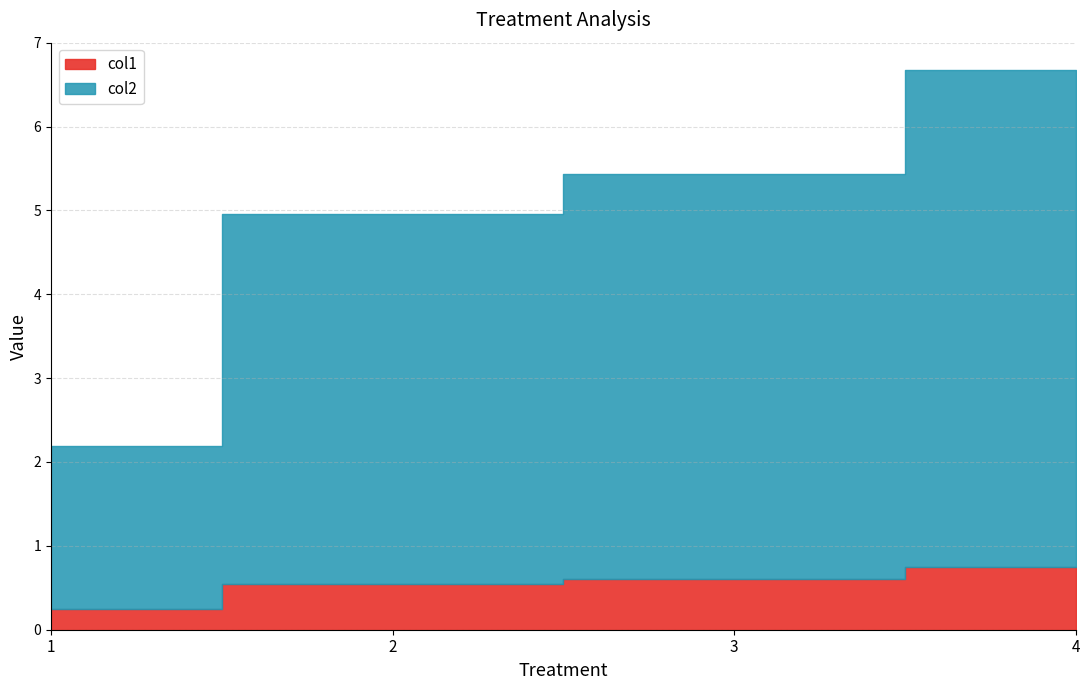

Rank the series by their average value, from highest to lowest.

col2, col1